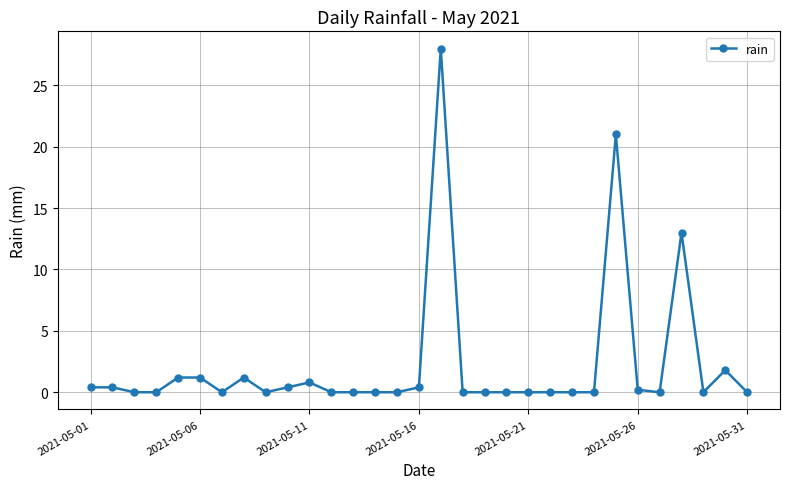

True or false: there are more than 1 points higher than both neighbors.

True